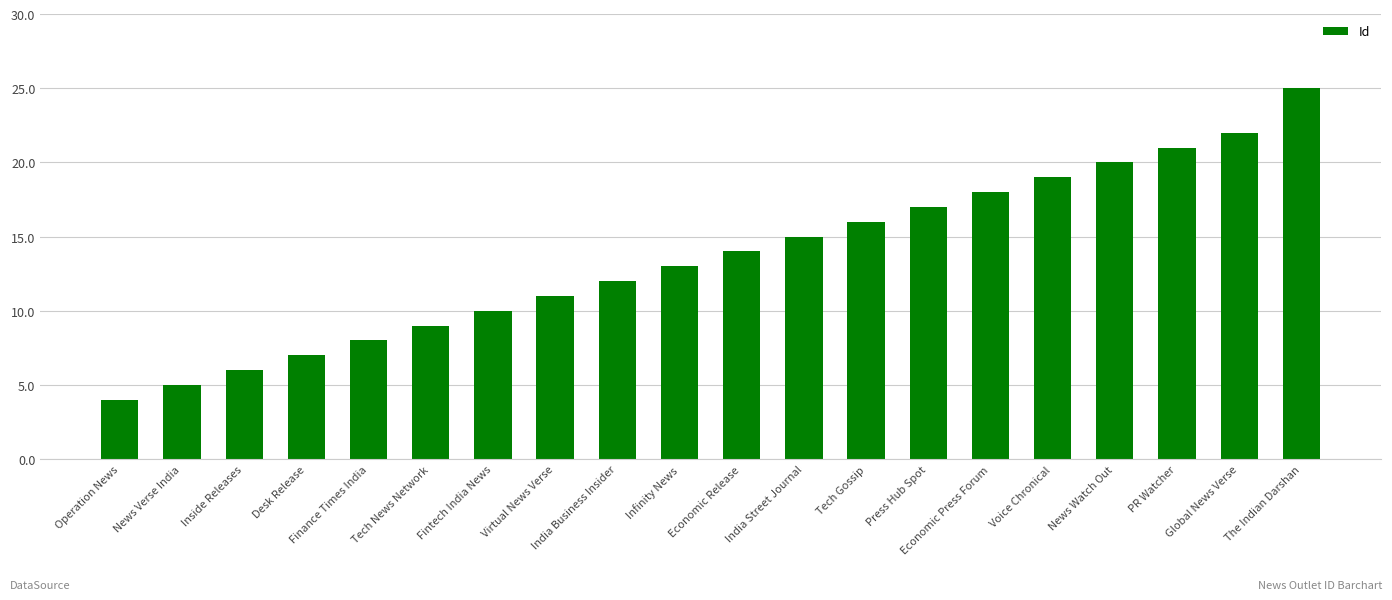

What is the greatest value displayed?

25